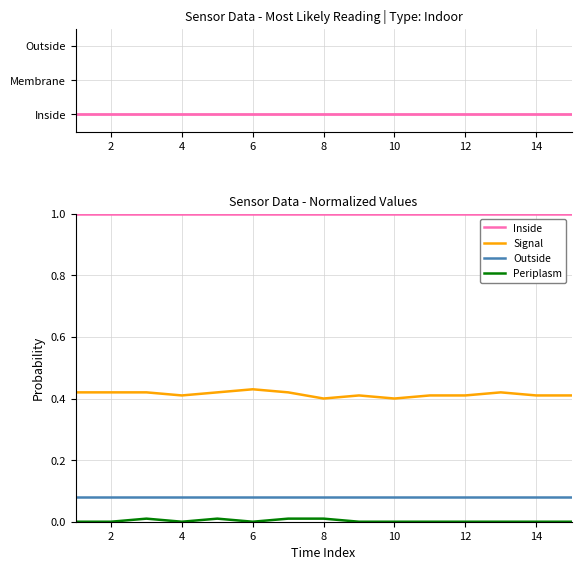

How many positive values does the Periplasm series have?

4